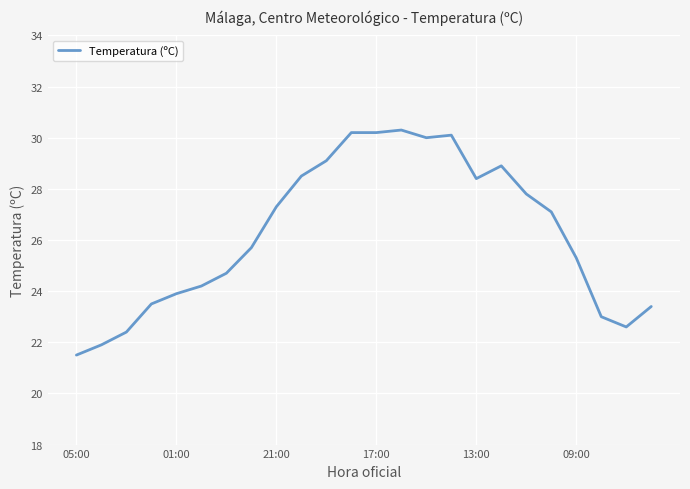

What is the difference between the maximum and minimum values?

8.8